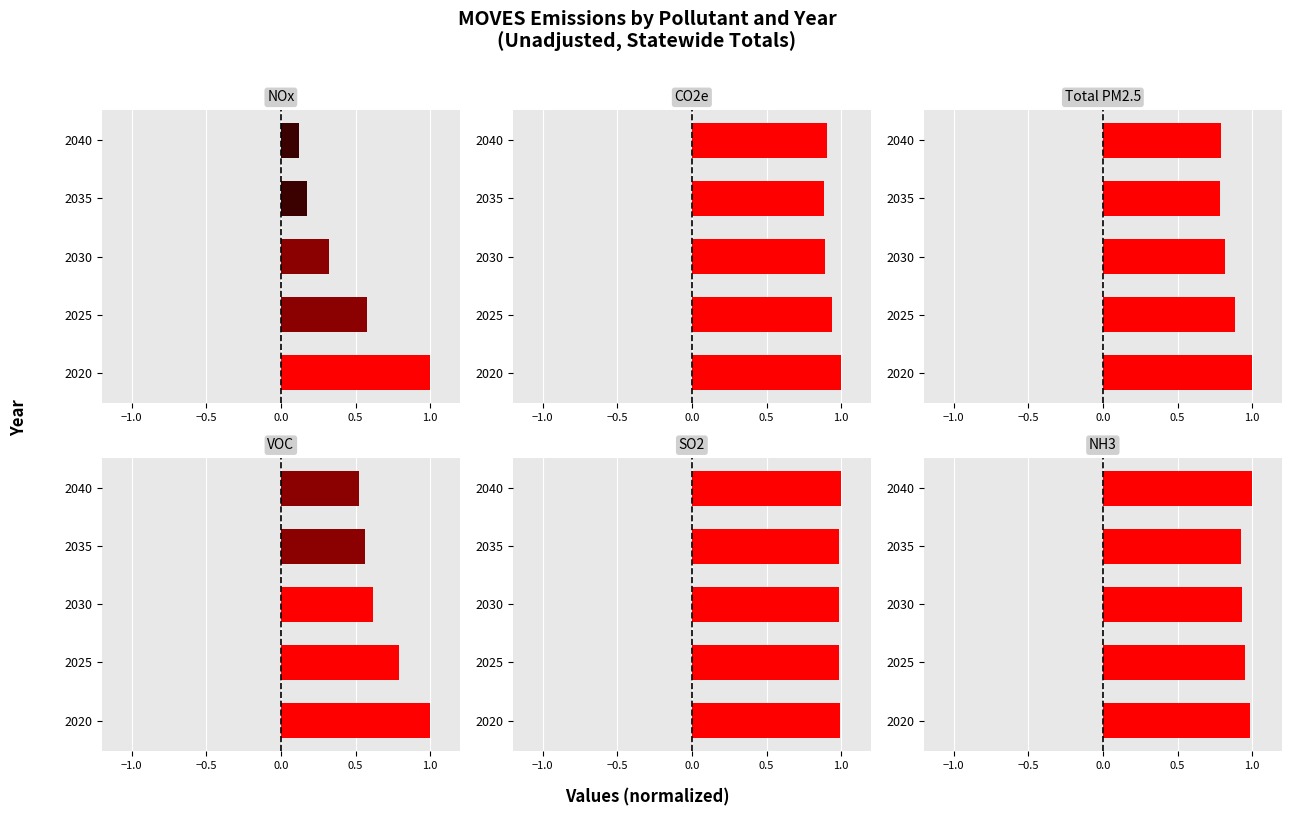

Between 2025 and 2035, which series saw the biggest shift?

NOx